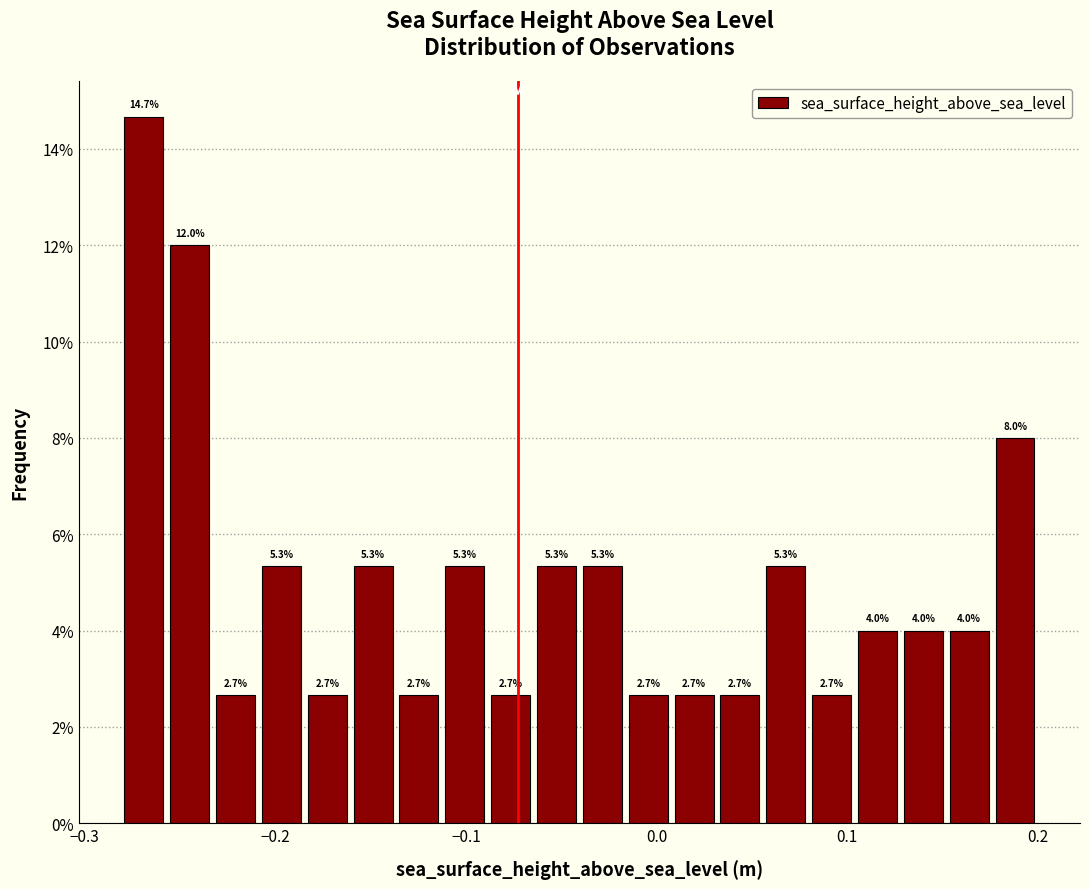

Around what value on the x-axis is the tallest bar? Give the approximate position of its centre, as read against the axis.

-0.27